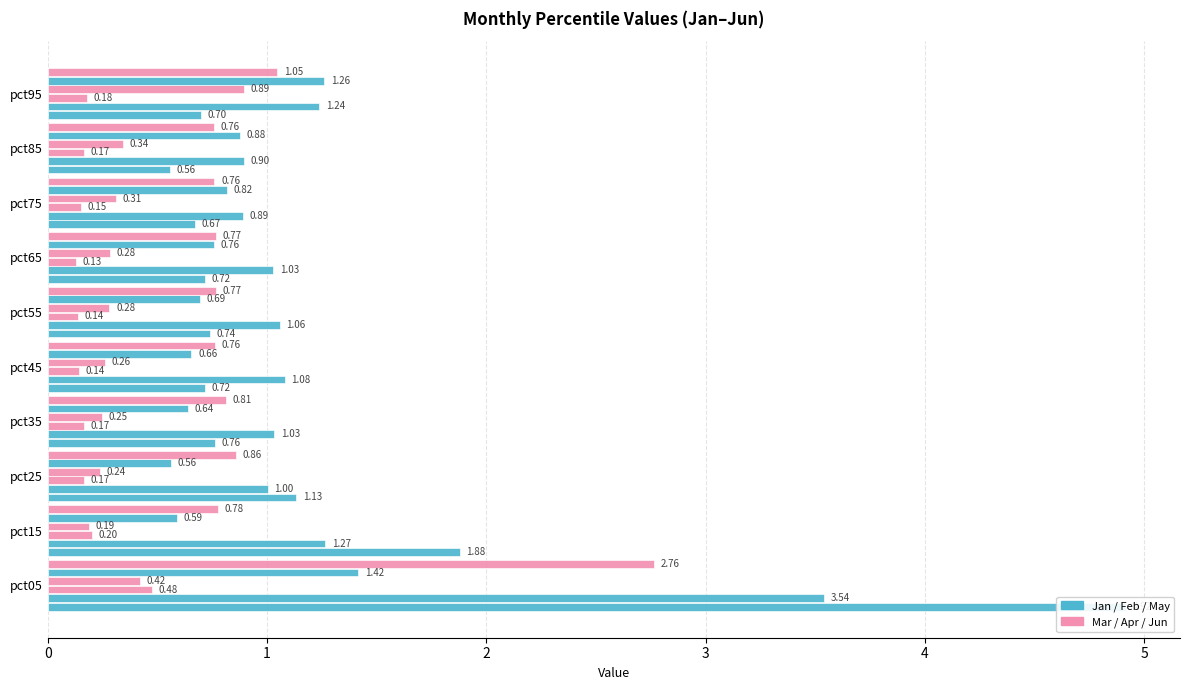

What are all the series names shown in the legend?

Jan, Feb, Mar, Apr, May, Jun